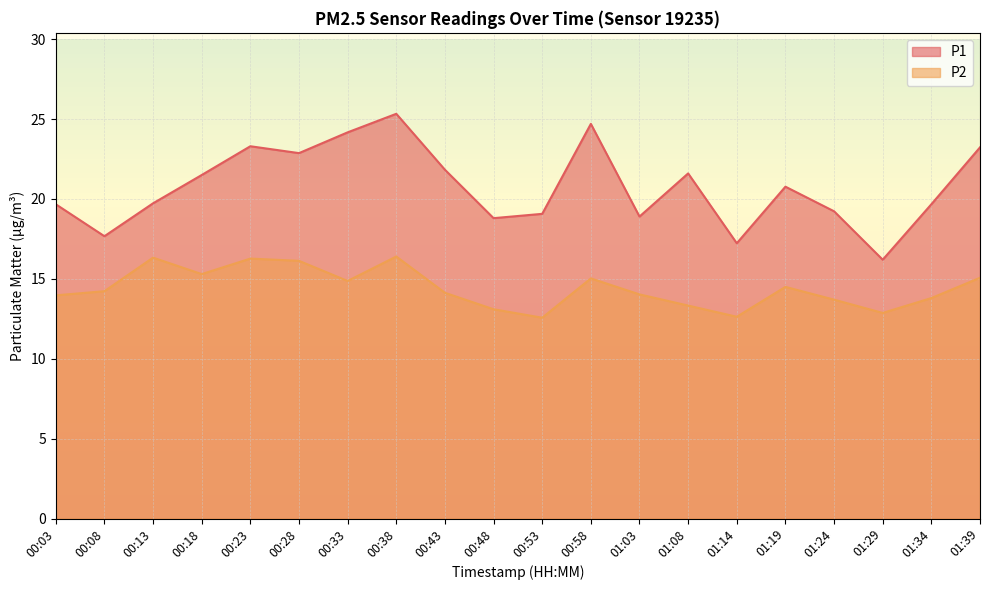

What value does the P1 series have at 01:19?

20.8